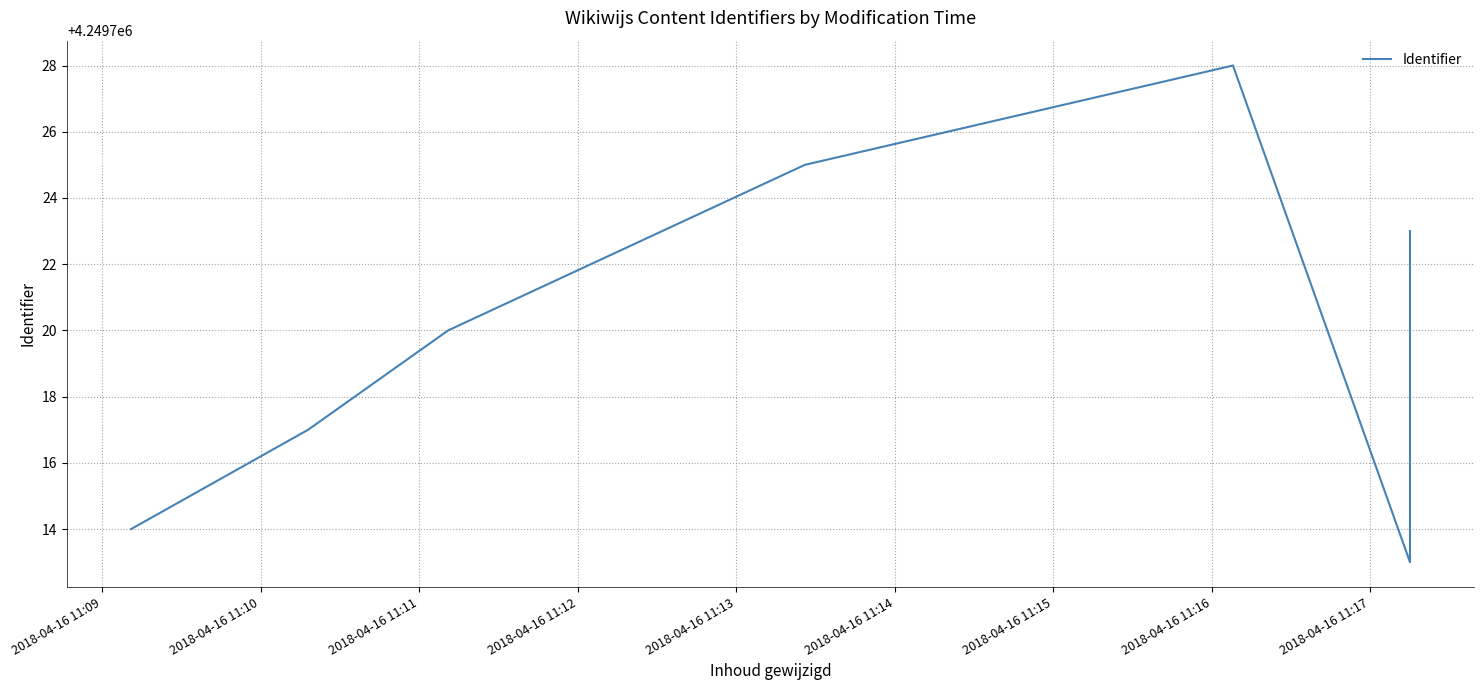

How many lines are shown in the chart?

1